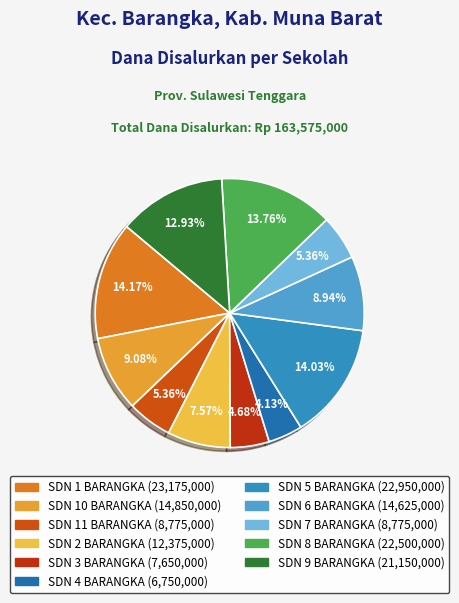

How many segments does this pie chart have?

11